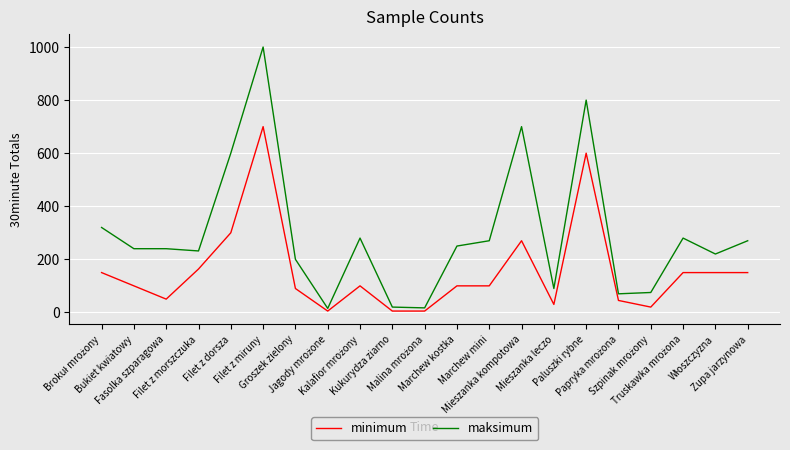

What is the smallest value displayed?

5.0